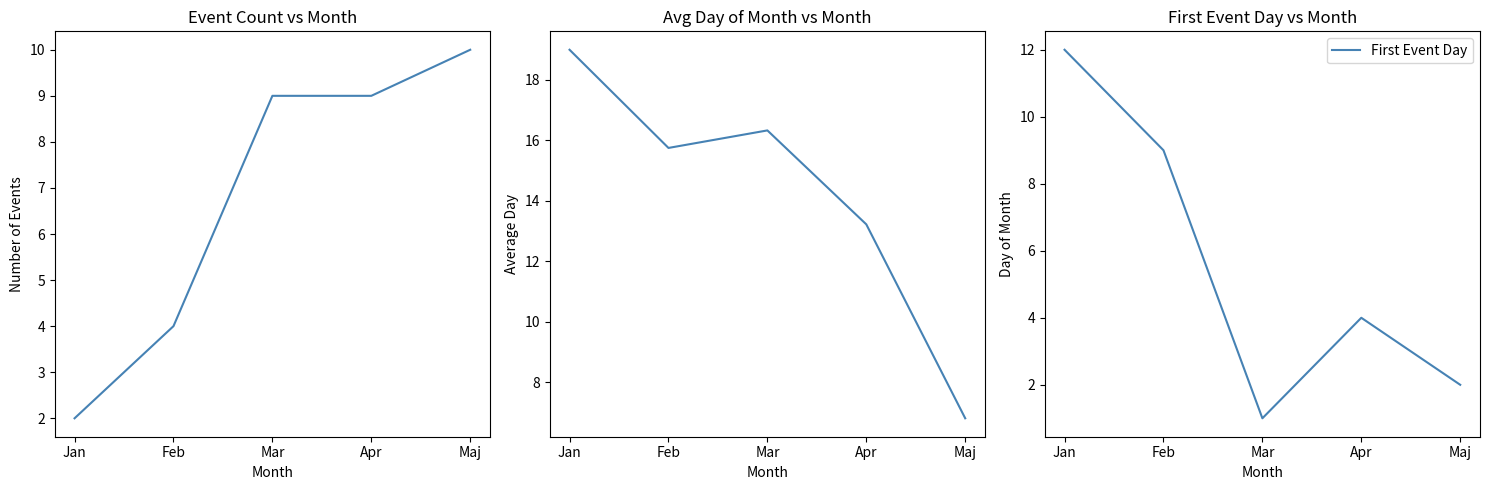

Reading left to right, transcribe all the data shown in this chart.

Event Count: 2.0	4.0	9.0	9.0	10.0
Avg Day: 19.0	15.8	16.3	13.2	6.8
First Event Day: 12.0	9.0	1.0	4.0	2.0